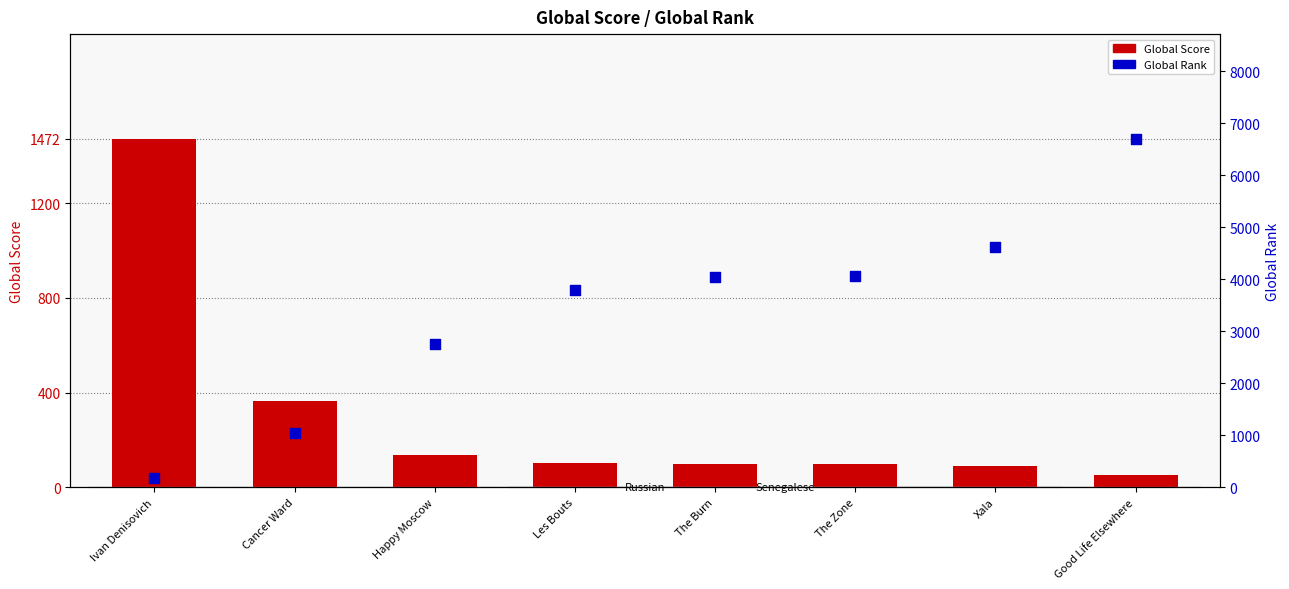

Which series has the largest total across all categories?

Global Rank